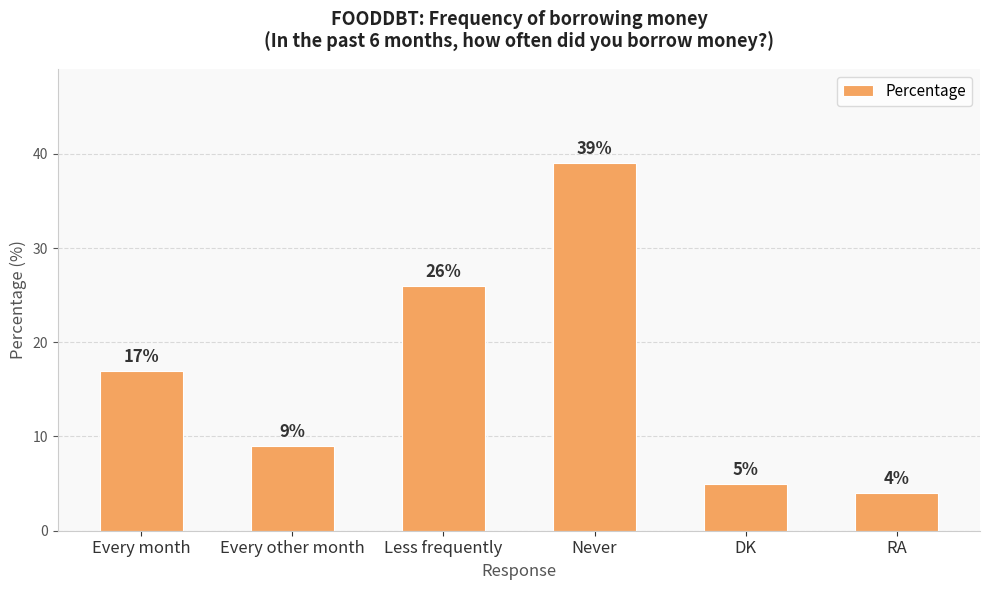

Rank the categories by value from highest to lowest.

Never, Less frequently, Every month, Every other month, DK, RA